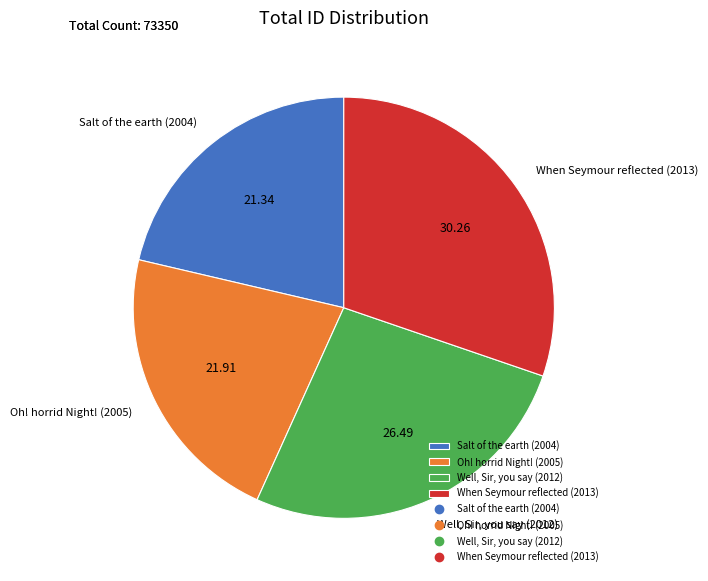

Combined, do Salt of the earth (2004) and Oh! horrid Night! (2005) account for over 50%?

No